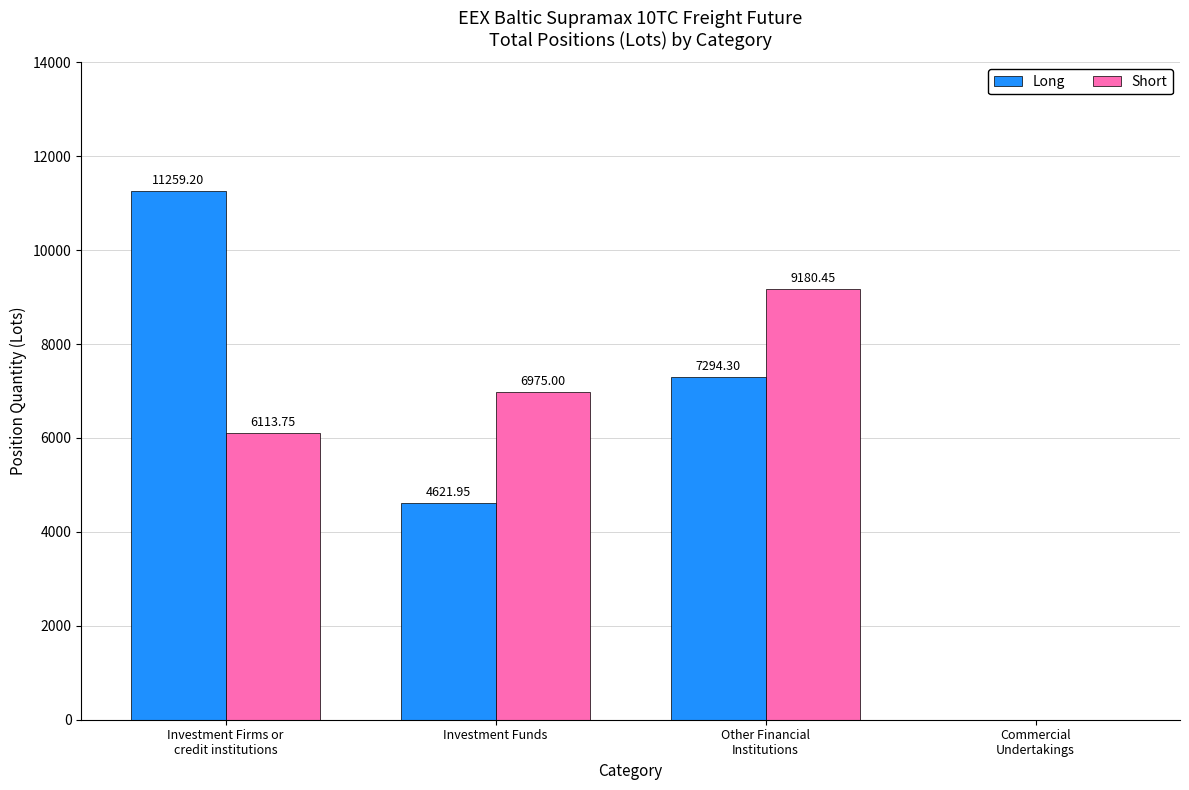

At which label is Long closest to 5629?

Investment Funds